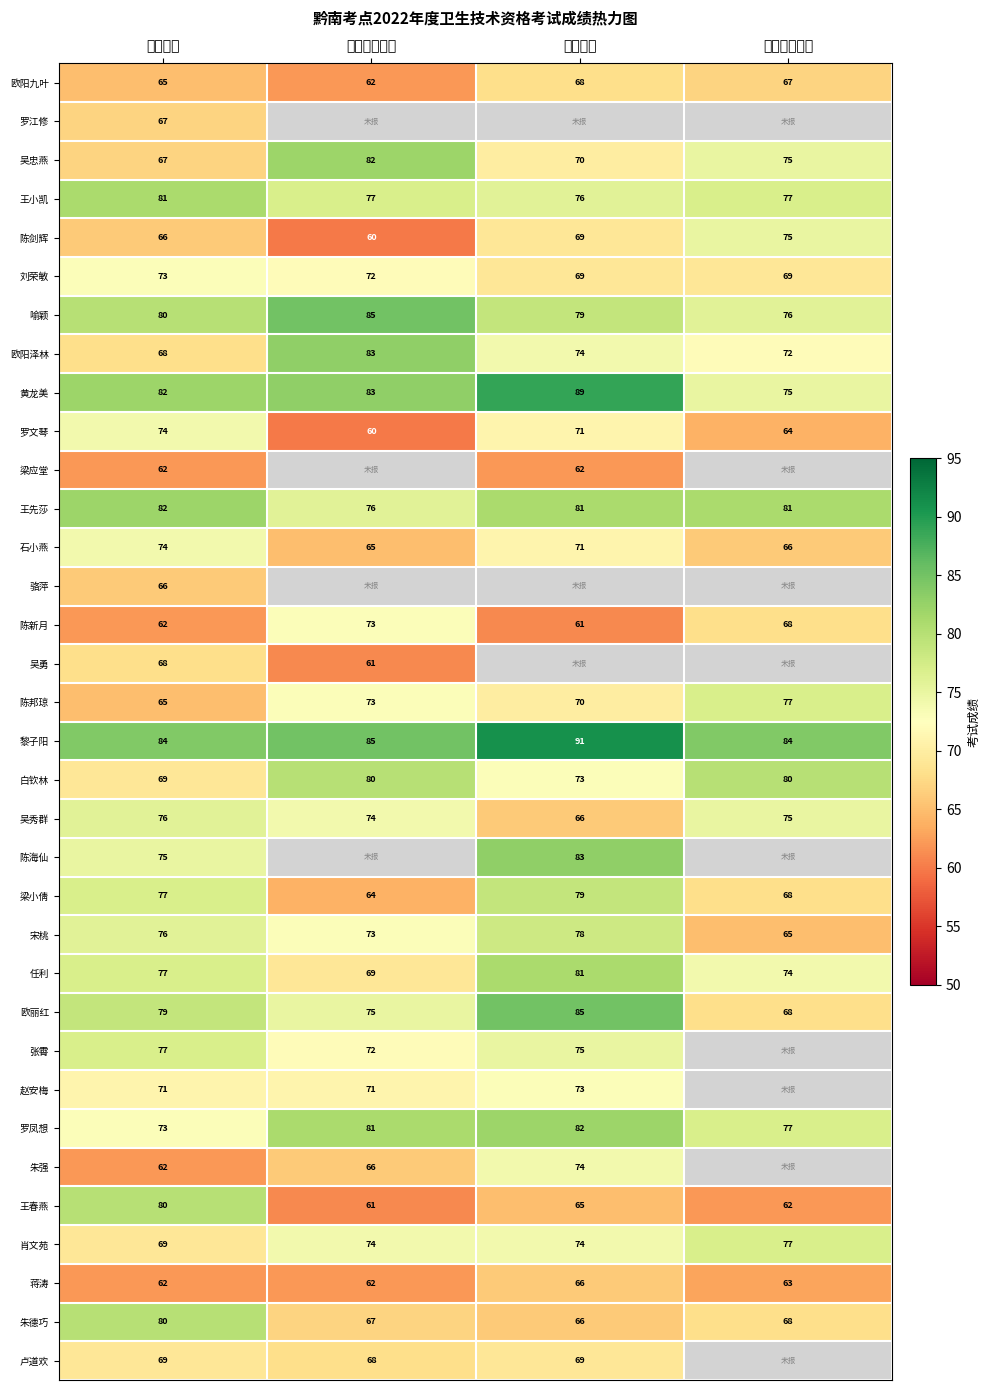

How many distinct data groups are displayed?

34